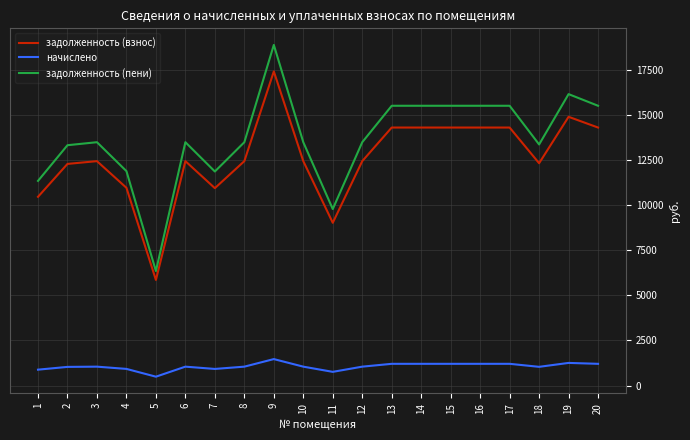

What is the sum of the задолженность (пени) values at 5 and 1?

17697.0